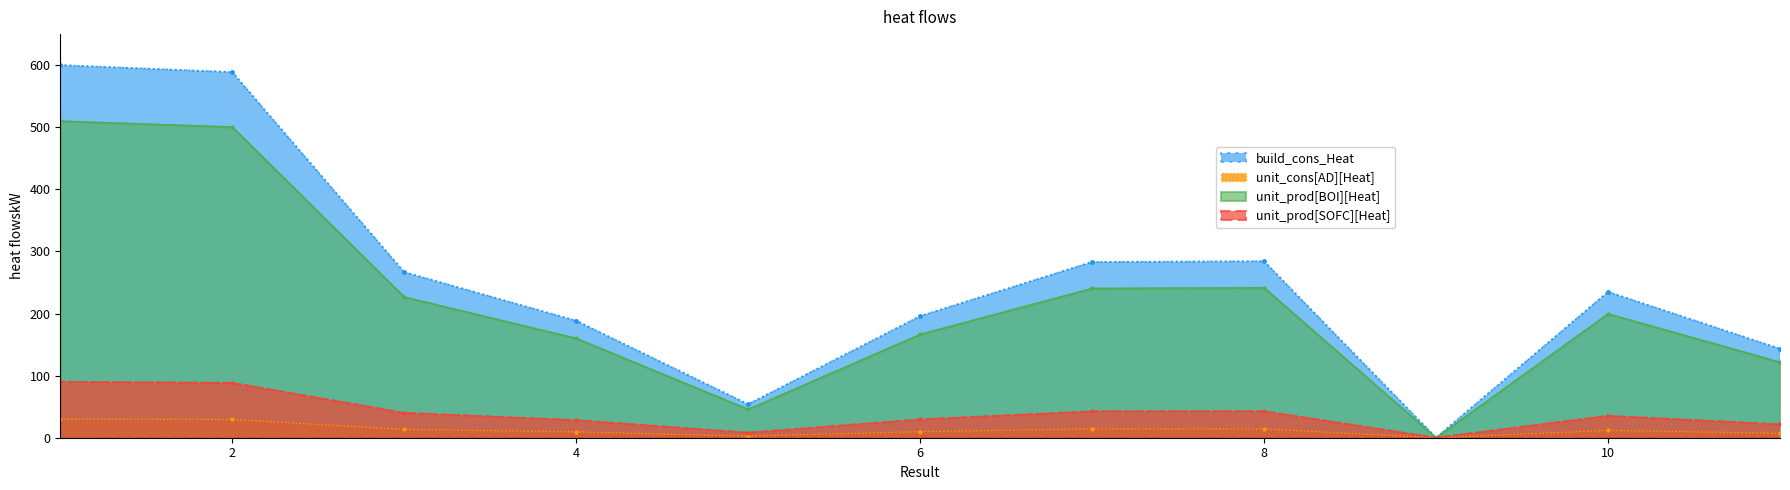

The value at 7 is 126.5. True or false?

False